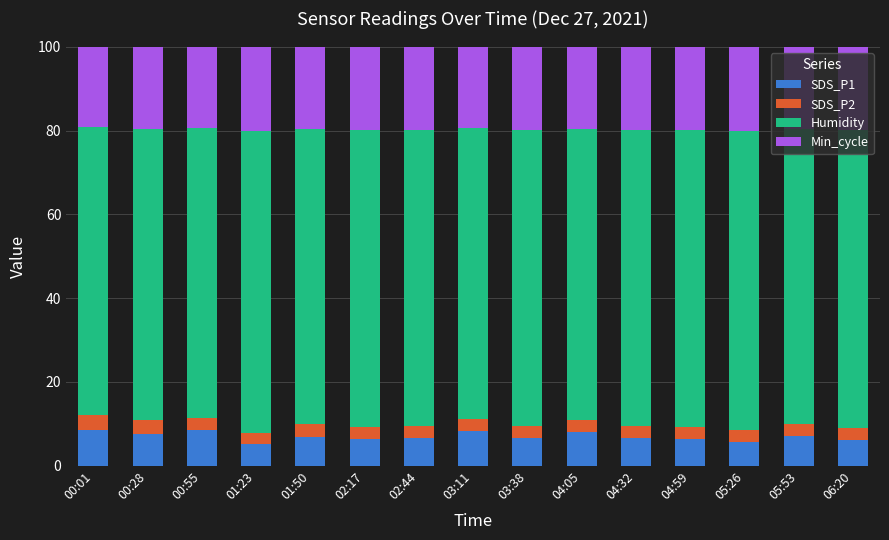

How many data points does each series have?

15